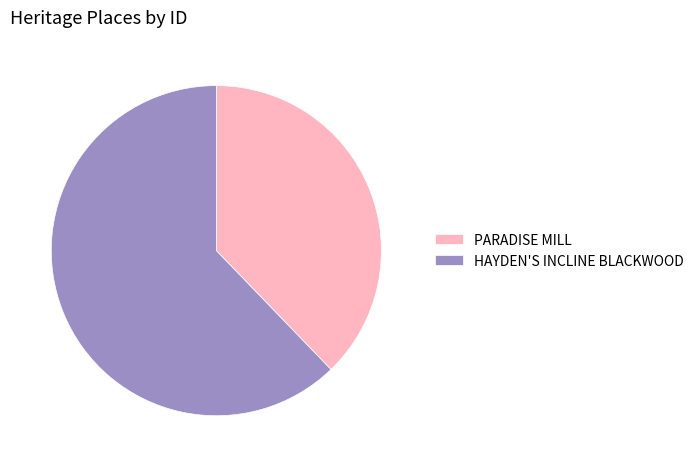

Count the number of slices in the pie.

2